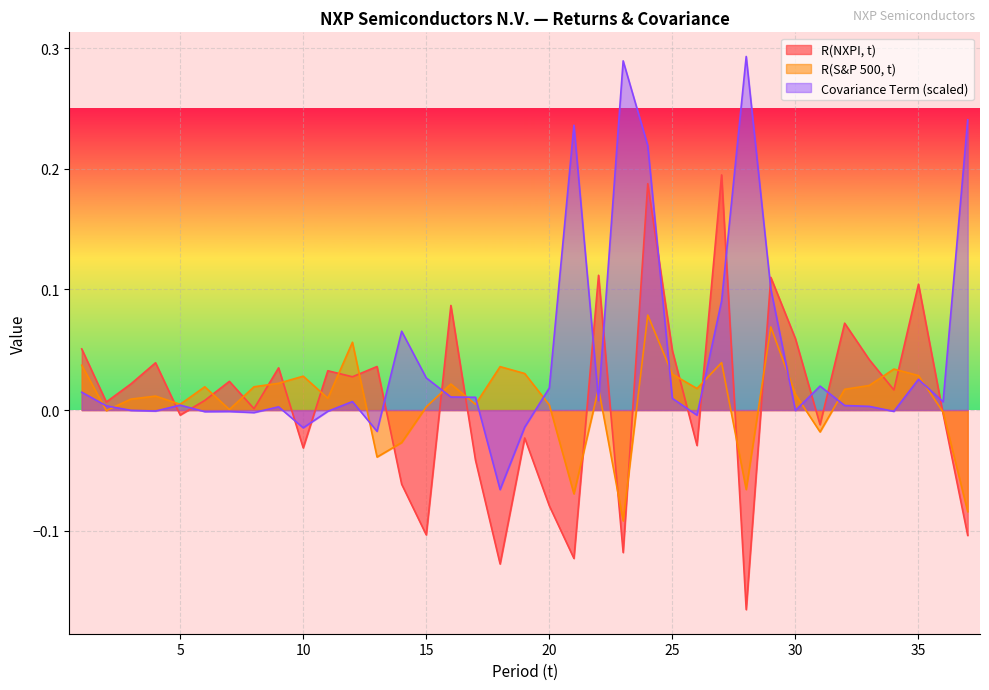

Is it true that R(S&P 500, t) equals 0.0 at 16?

True